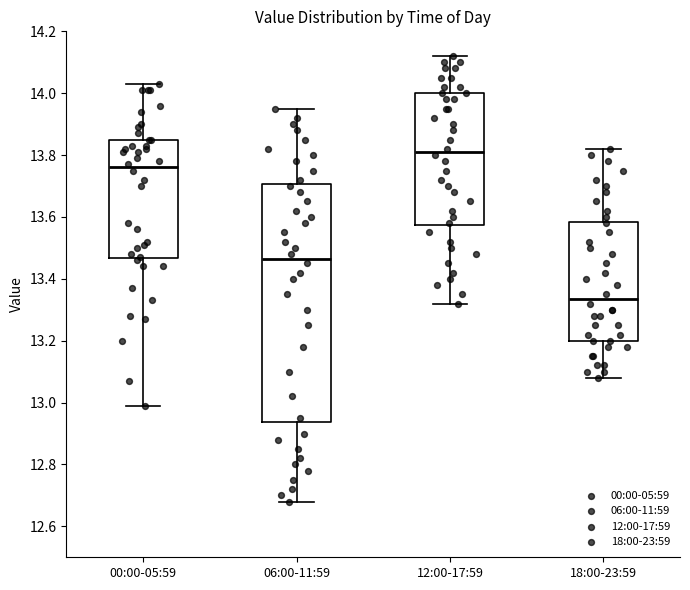

Reading left to right, read every box against the y-axis: the position of its median line, the range the box covers, and the ends of its whiskers. The values are not printed on the chart, so give them approximately, as read against the axis.

00:00-05:59: median 13.76, box 13.46 to 13.86, whiskers 13.00 to 14.04
06:00-11:59: median 13.46, box 12.94 to 13.70, whiskers 12.68 to 13.96
12:00-17:59: median 13.82, box 13.58 to 14.00, whiskers 13.32 to 14.12
18:00-23:59: median 13.34, box 13.20 to 13.58, whiskers 13.08 to 13.82